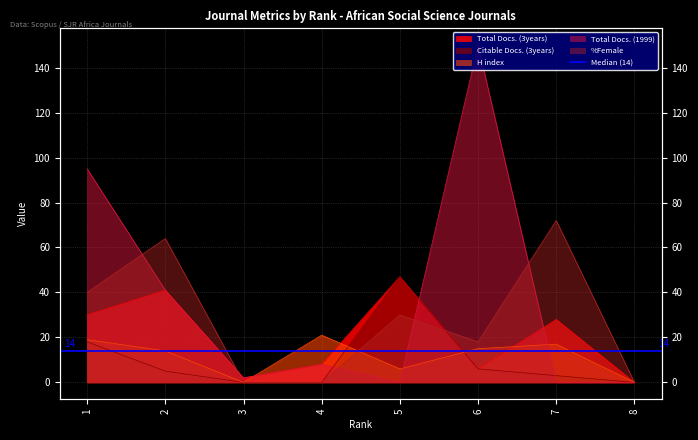

At which category does Total Docs. (1999) reach its first local peak?

4